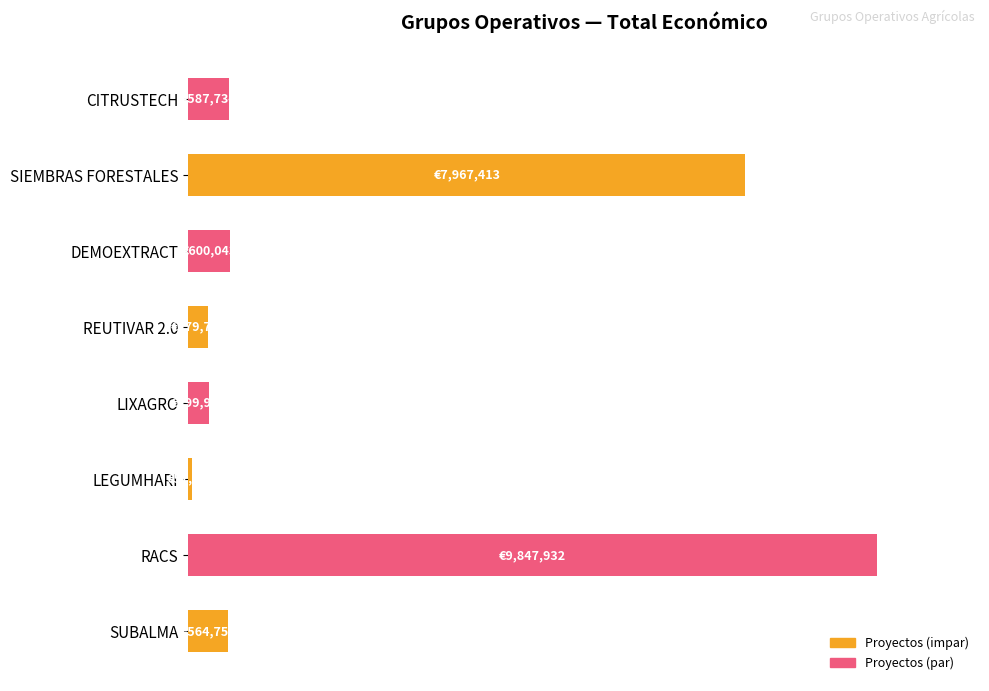

What is the sum of all values?

205.2